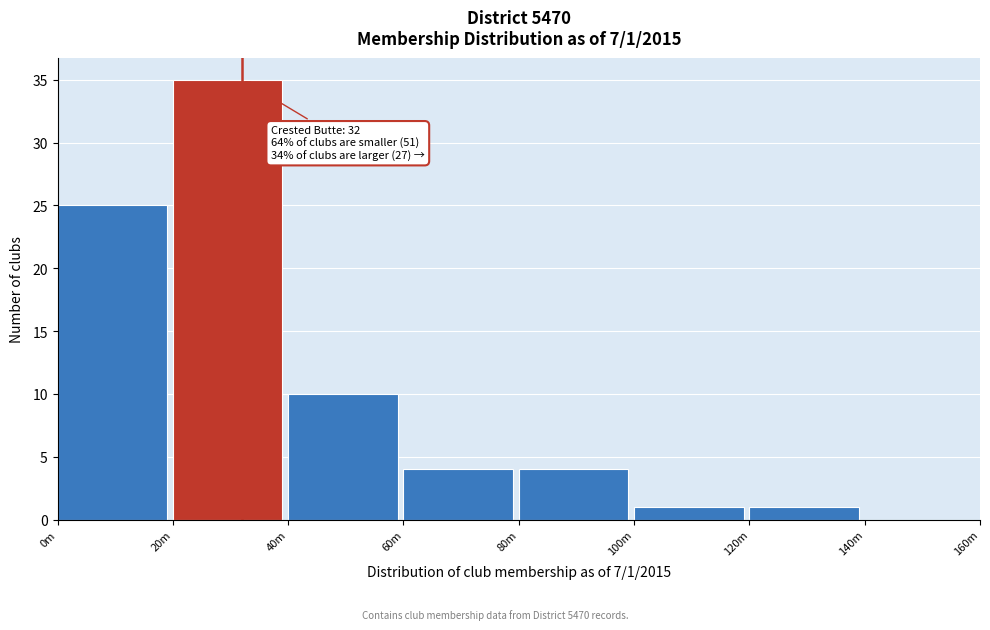

Reading left to right, what are all the values shown in this chart?

0m=25	20m=35	40m=10	60m=4	80m=4	100m=1	120m=1	140m=0